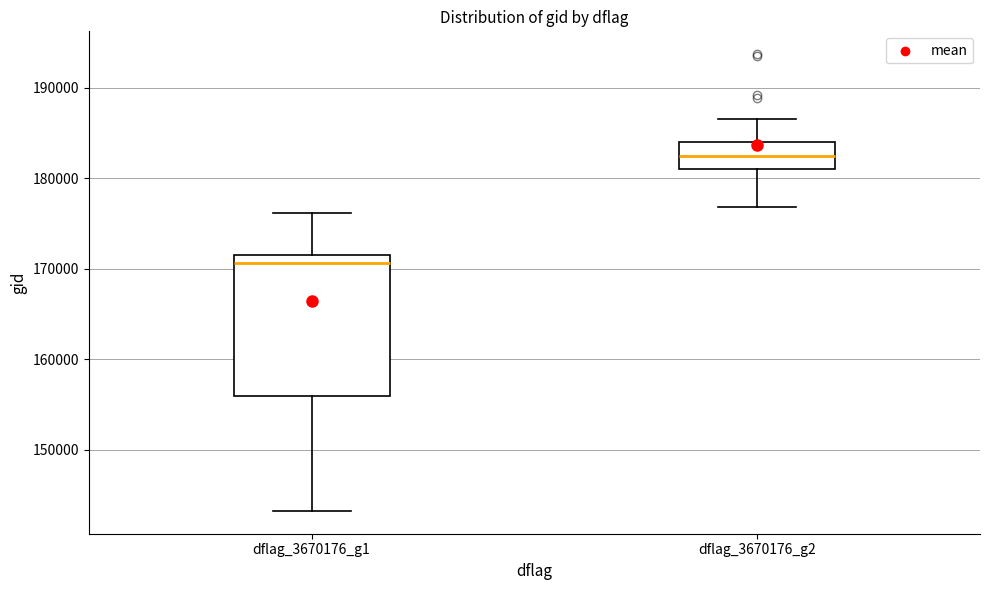

Comparing the boxes themselves (not the whiskers), which one is the tallest?

dflag_3670176_g1